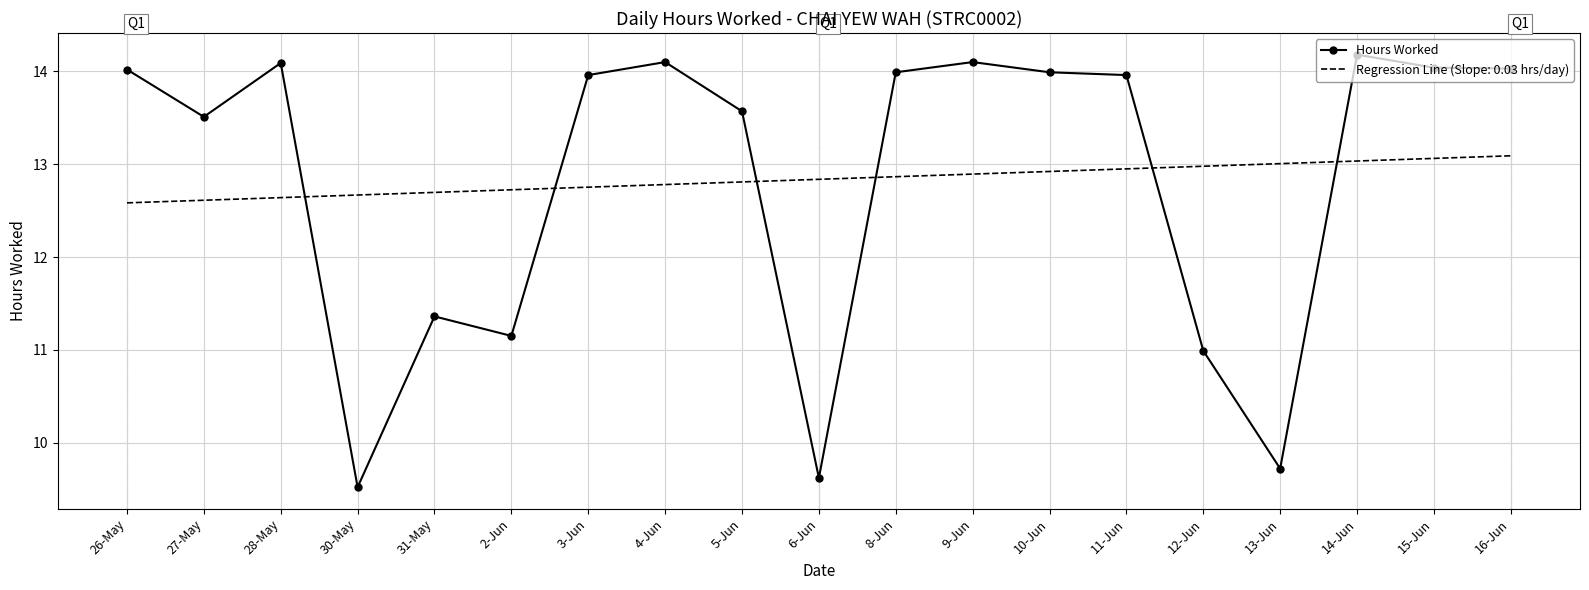

Rank the series at 8-Jun from highest to lowest value.

Hours Worked, Regression Line (Slope: 0.03 hrs/day)